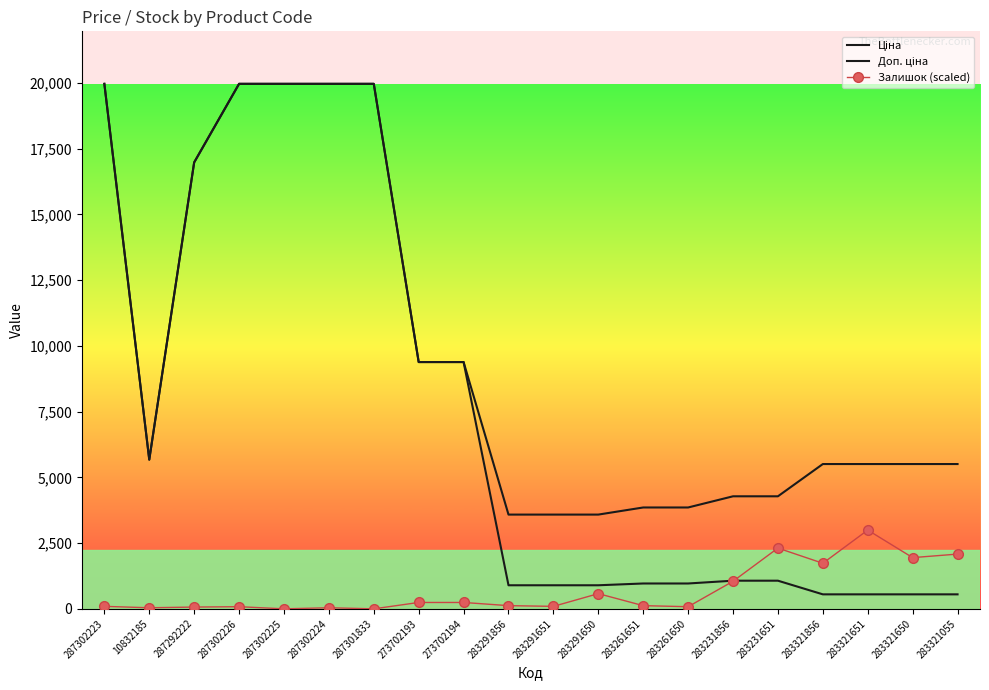

True or false: Доп. ціна has a value of 3583.6 at 283291651.

True